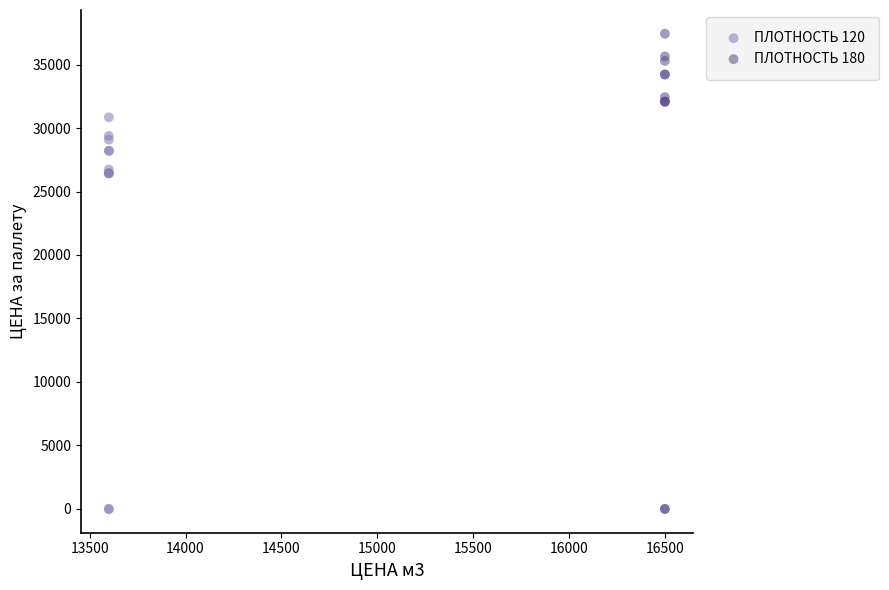

What are all the series names shown in the legend?

ПЛОТНОСТЬ 120, ПЛОТНОСТЬ 180